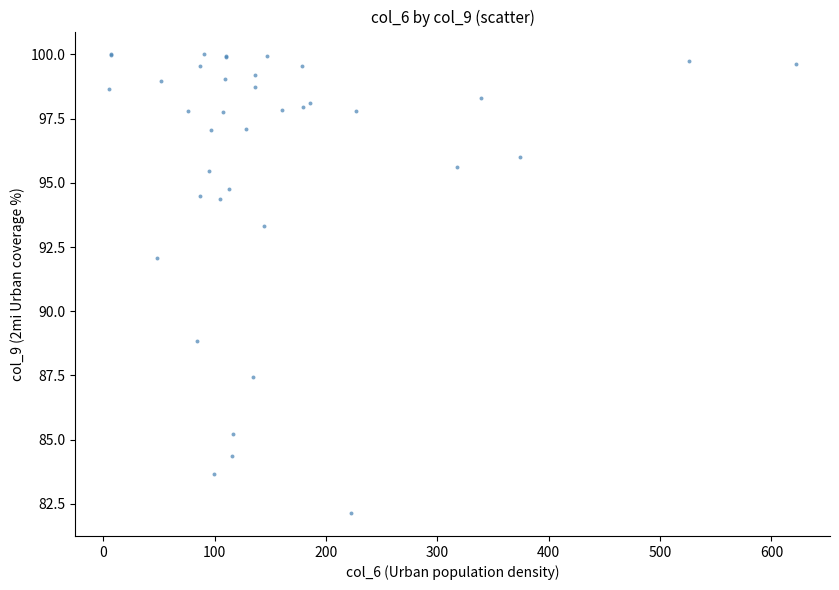

What Y value in the scatter plot is closest to 91?

92.1